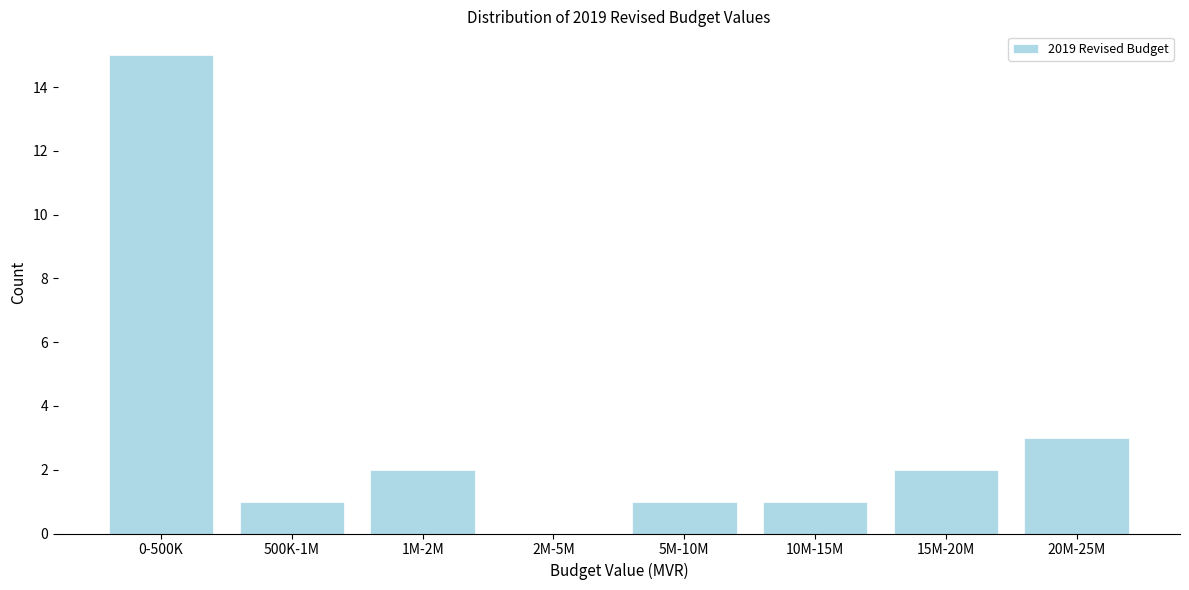

Reading left to right, list all the values displayed in this chart.

0-500K=15	500K-1M=1	1M-2M=2	2M-5M=0	5M-10M=1	10M-15M=1	15M-20M=2	20M-25M=3